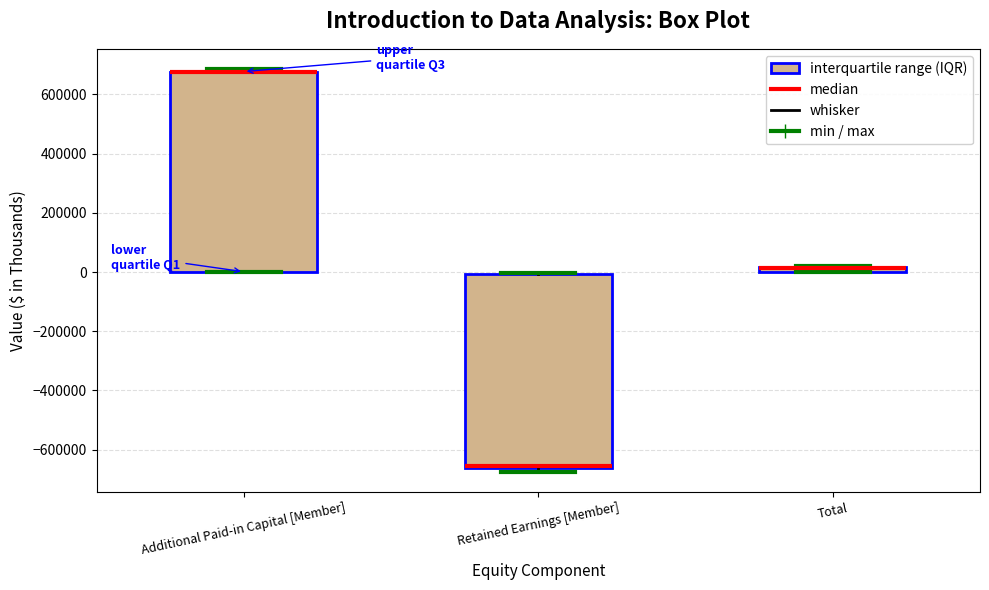

Which box is the tallest, from its lower edge to its upper edge?

Additional Paid-in Capital [Member]